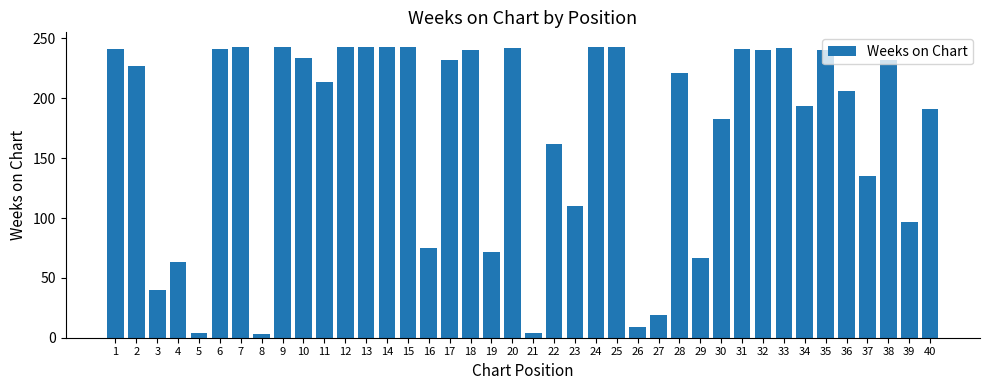

What is the greatest value displayed?

243